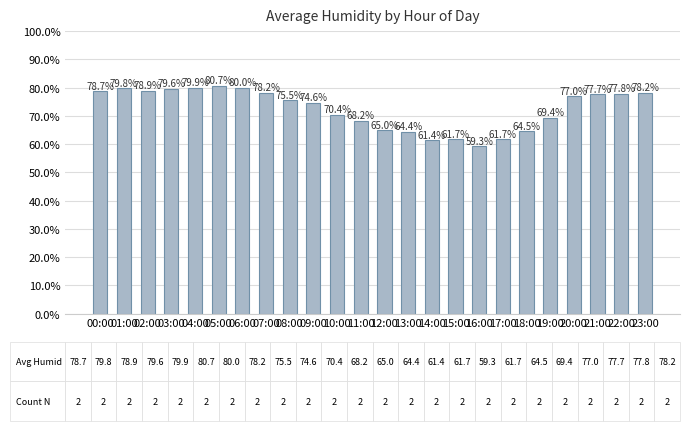

Are the bars horizontal?

No